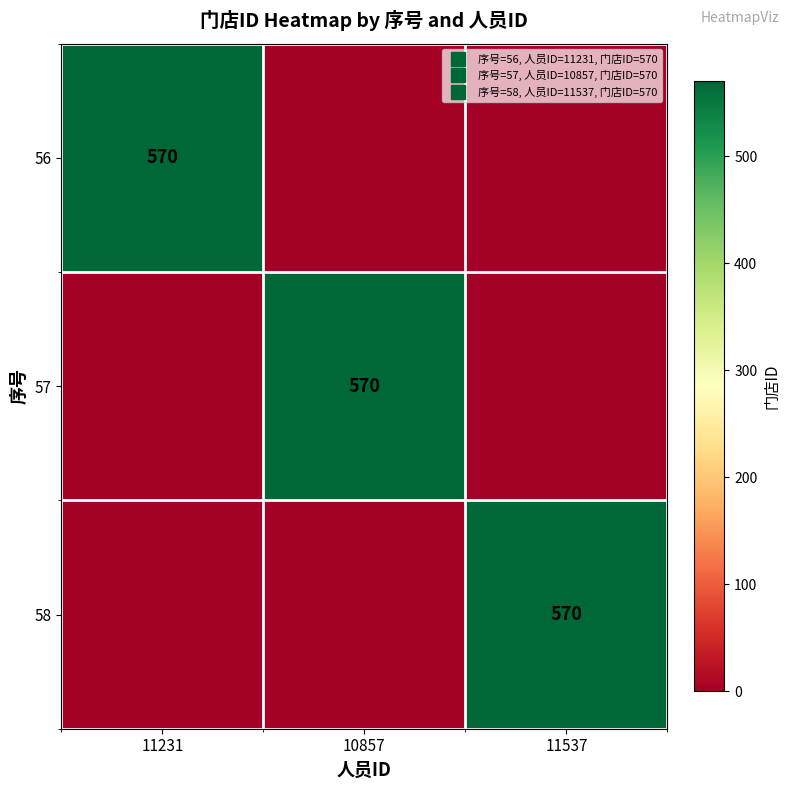

The value of 58 at 10857 is 237. True or false?

False